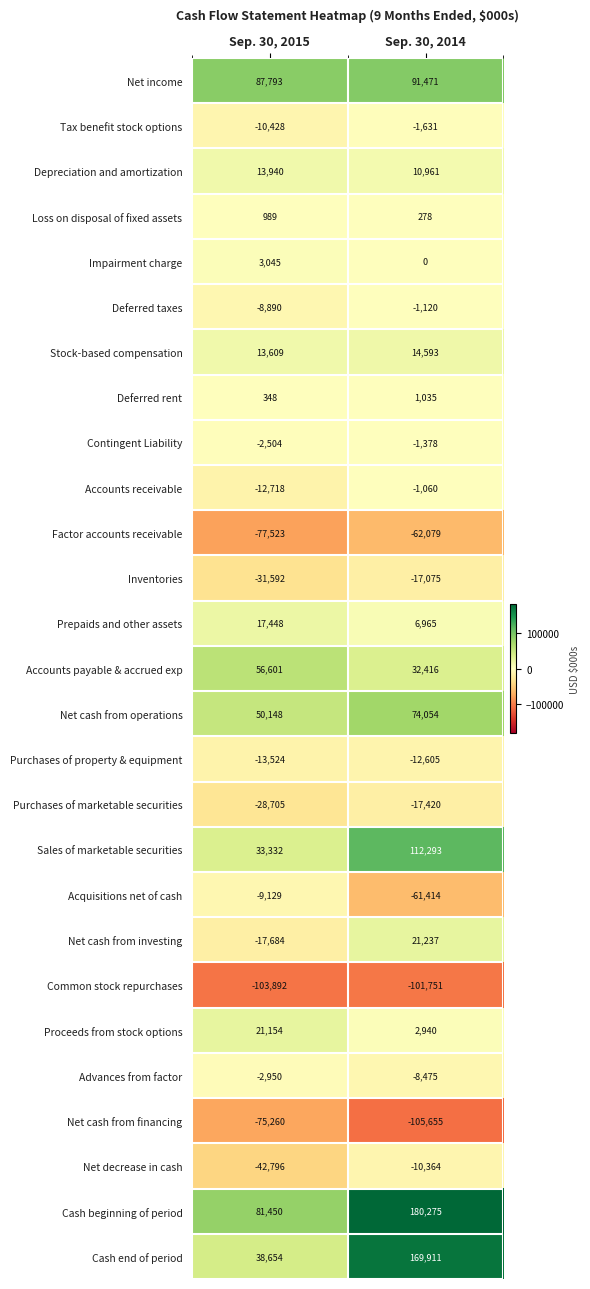

Where is Stock-based compensation nearest to the value 14101?

Sep. 30, 2015